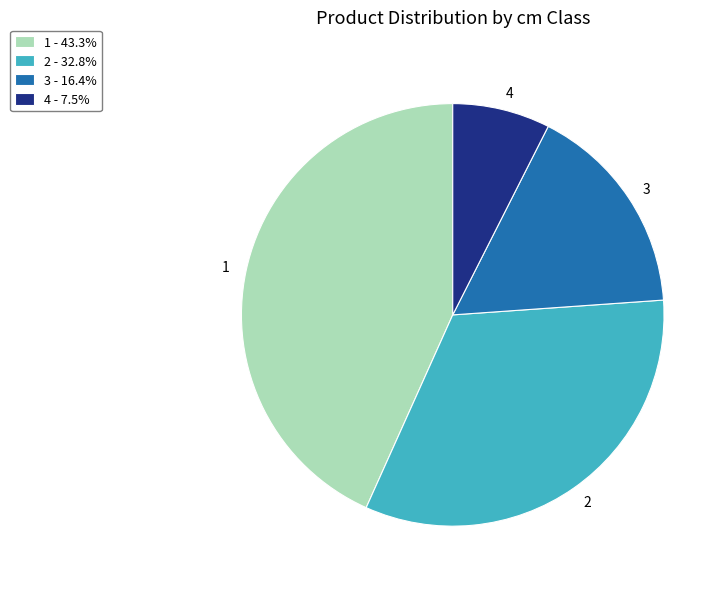

Is there a majority slice in this chart?

No